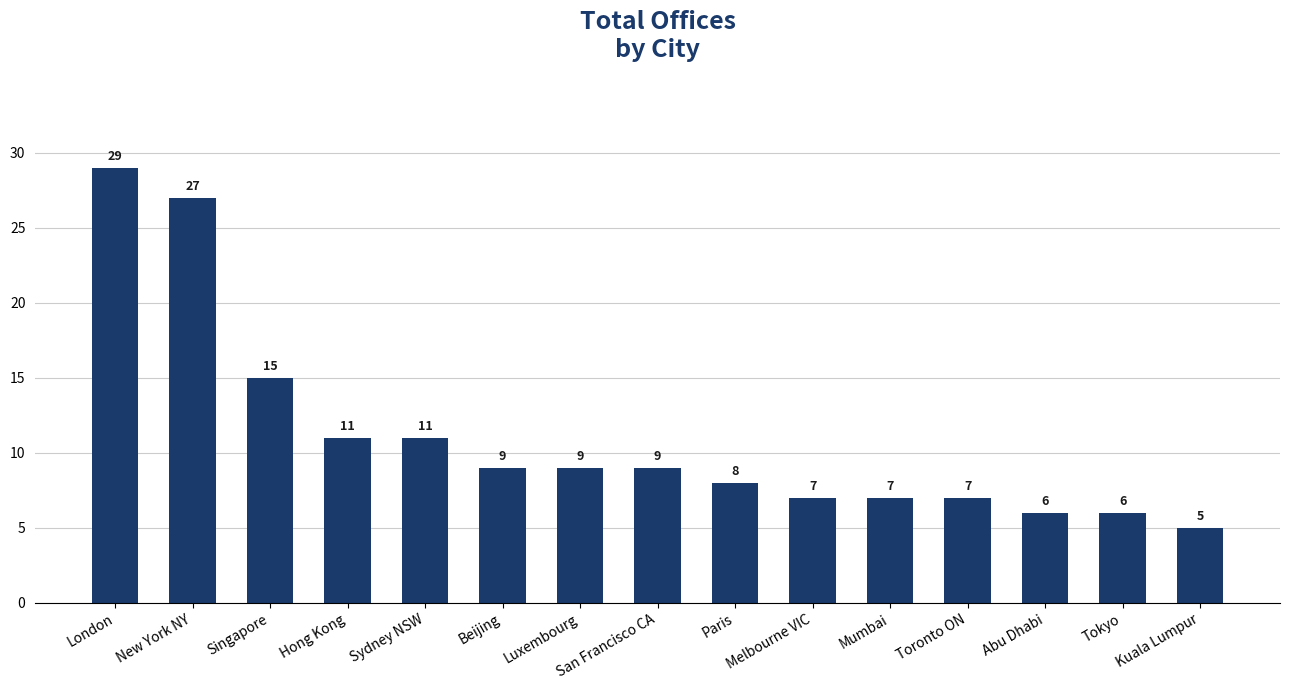

Reading left to right, transcribe all the data shown in this chart.

London=29	New York NY=27	Singapore=15	Hong Kong=11	Sydney NSW=11	Beijing=9	Luxembourg=9	San Francisco CA=9	Paris=8	Melbourne VIC=7	Mumbai=7	Toronto ON=7	Abu Dhabi=6	Tokyo=6	Kuala Lumpur=5